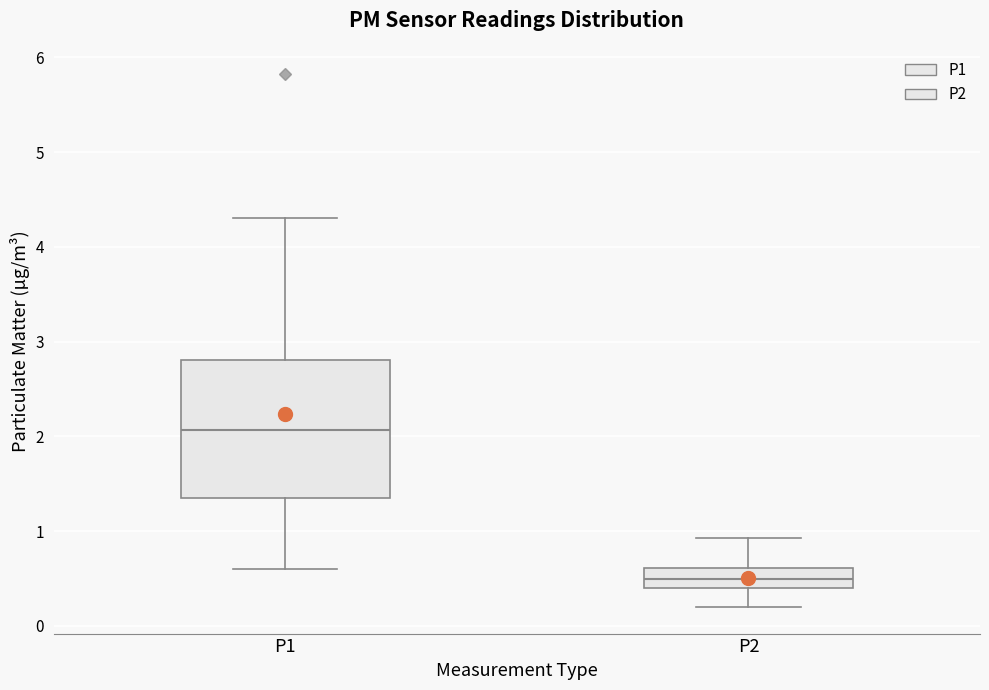

Which box is the tallest, from its lower edge to its upper edge?

P1